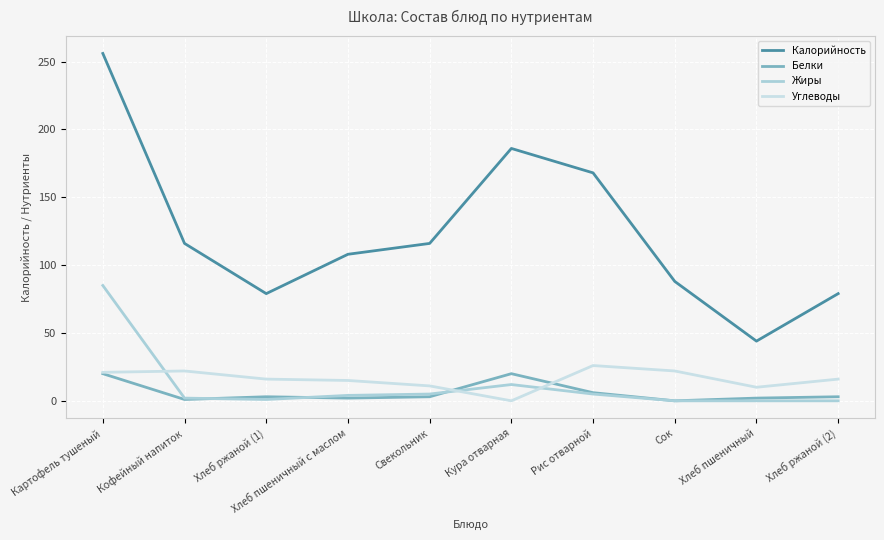

True or false: Углеводы has more than 0 interior local peaks.

True